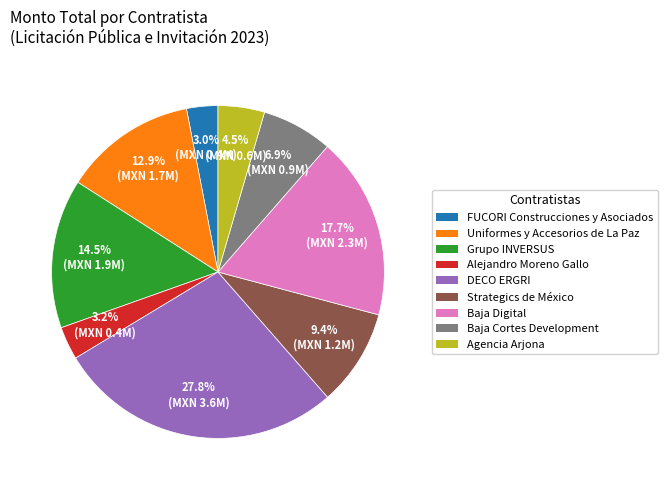

Count the number of slices in the pie.

9